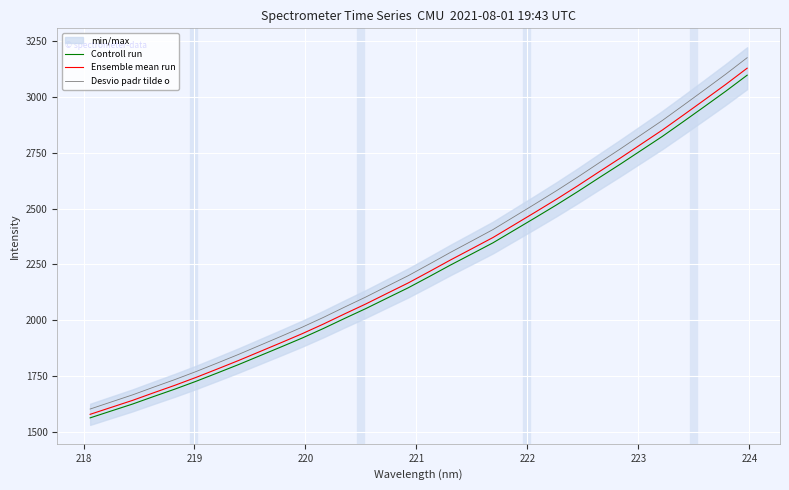

How many values in the Desvio padr tilde o series exceed 2251?

16